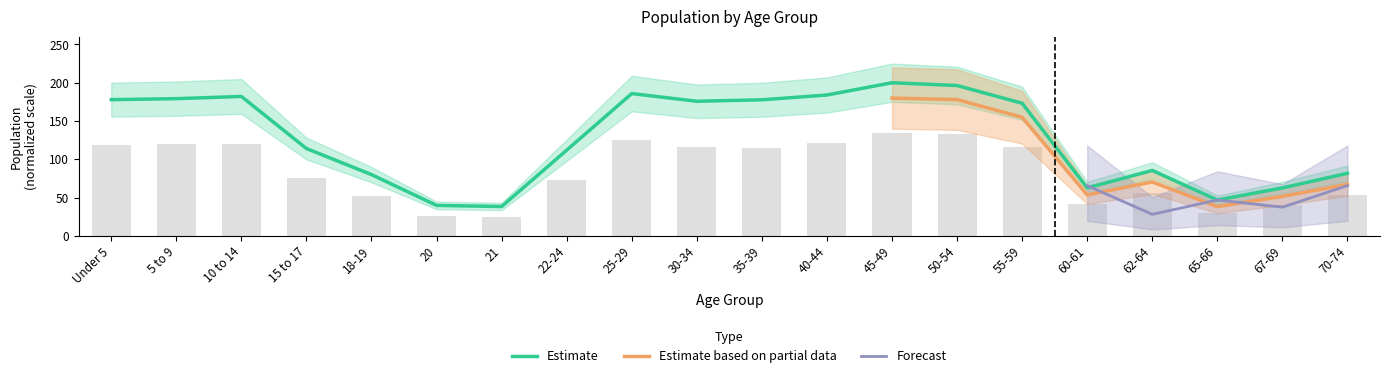

True or false: National has a value of 231.6 at 55-59.

False